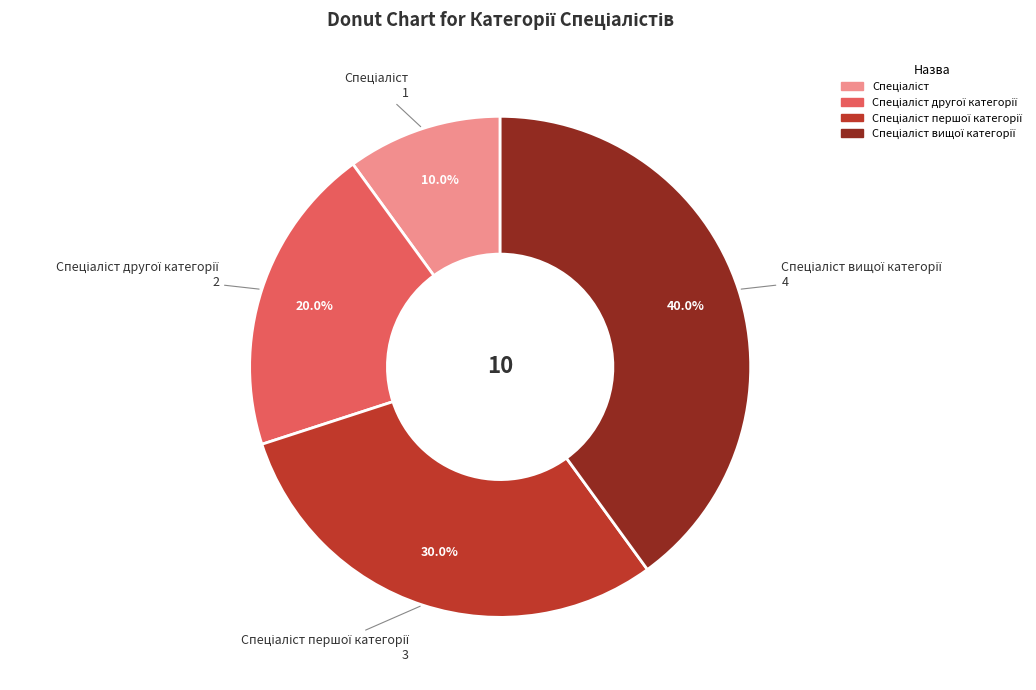

Does any single category account for the majority?

No